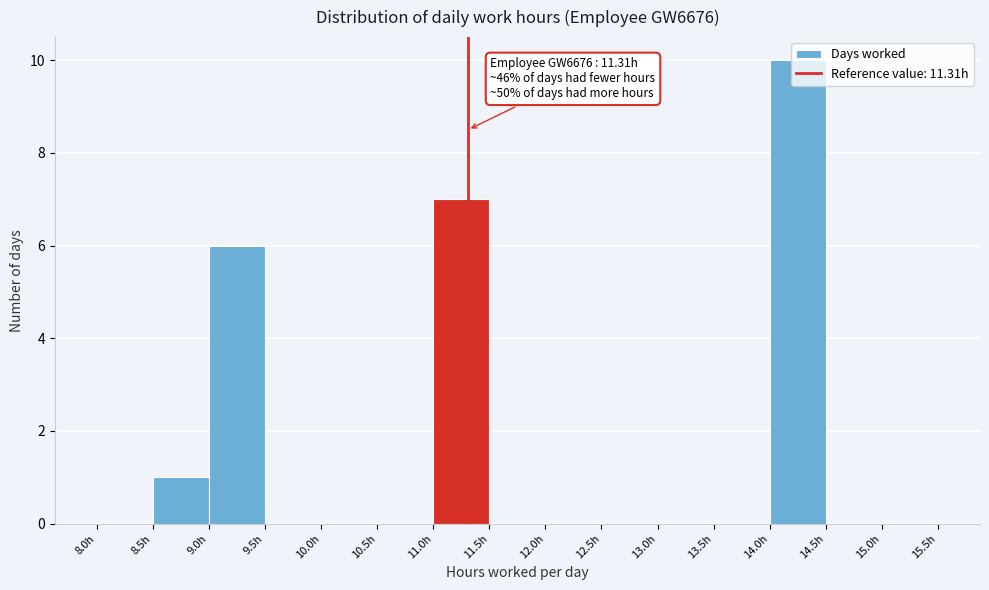

Which range on the x-axis has the tallest bar?

14.0 to 14.5